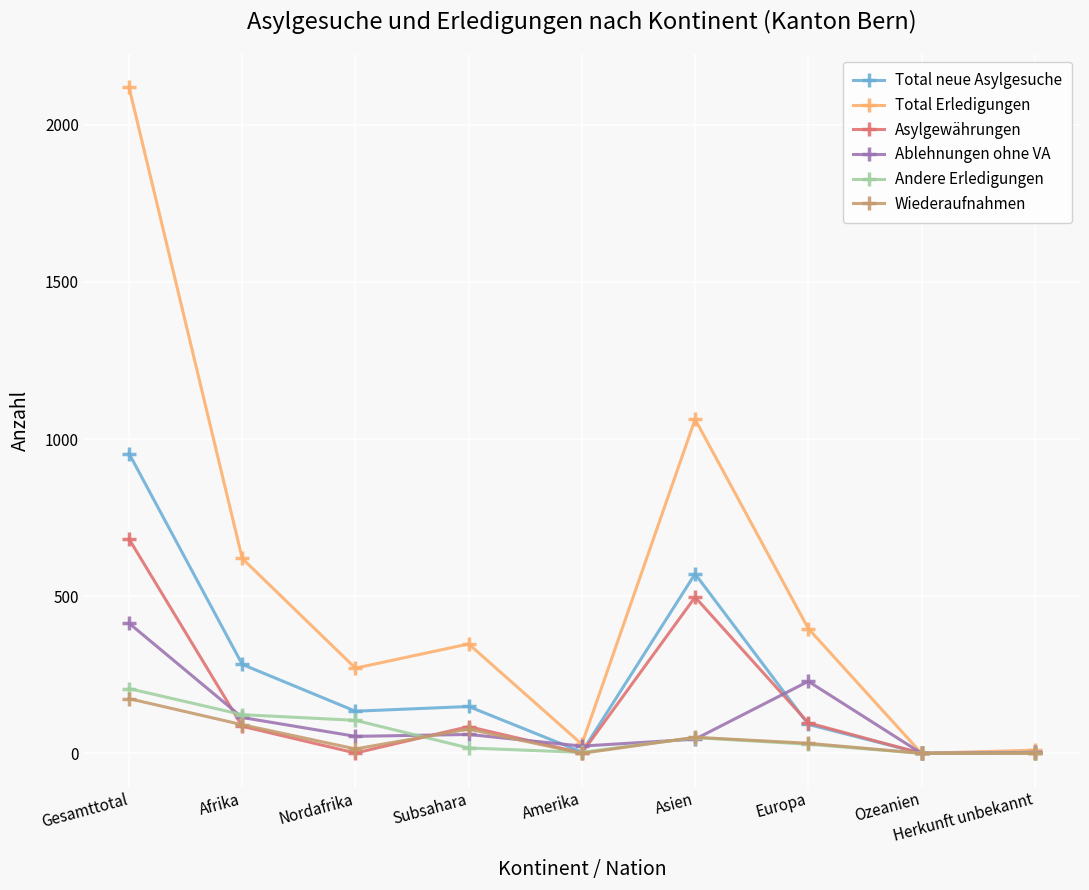

Is this an area chart (filled region under the line)?

No